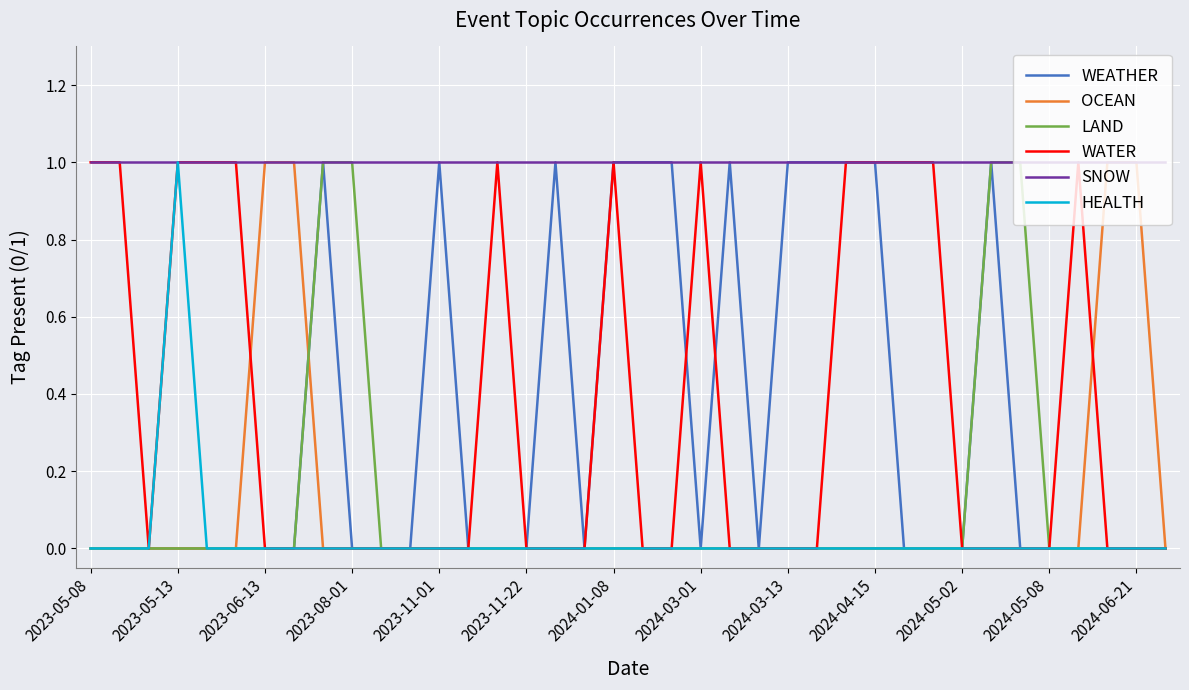

Which series has the largest total across all categories?

SNOW